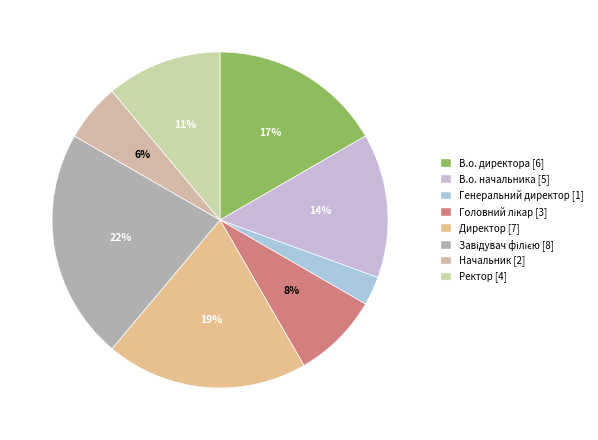

What percentage is the Генеральний директор slice, to the nearest percent?

3%